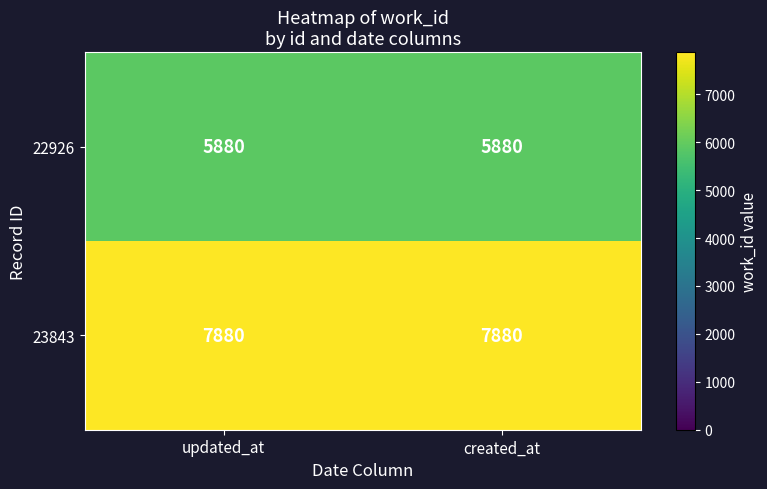

What is the difference between the highest and lowest values at created_at?

2000